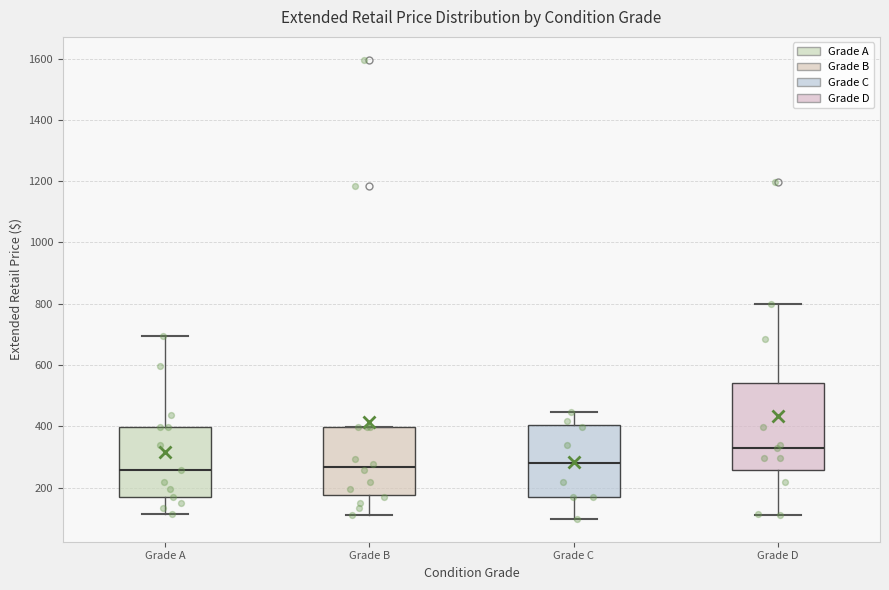

Which box has the highest median line?

Grade D